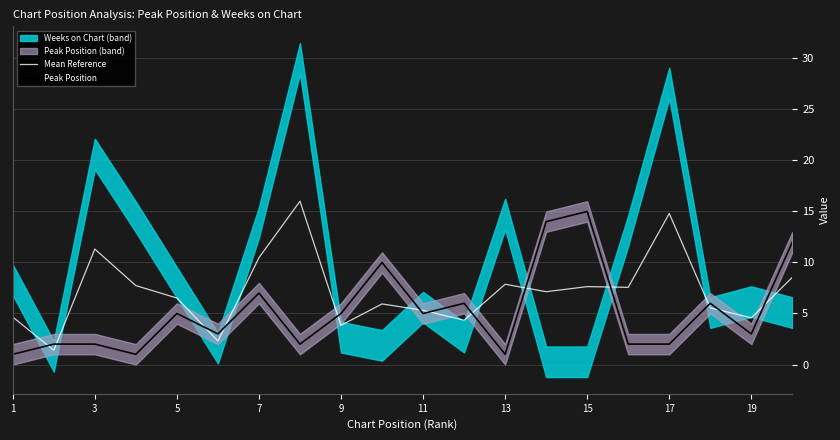

The Mean Reference series shows 8.0 at 19. True or false?

False